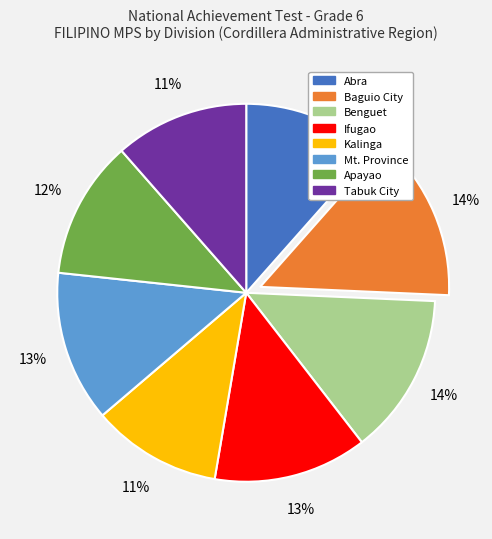

To the nearest percent, what is the average slice percentage?

12%